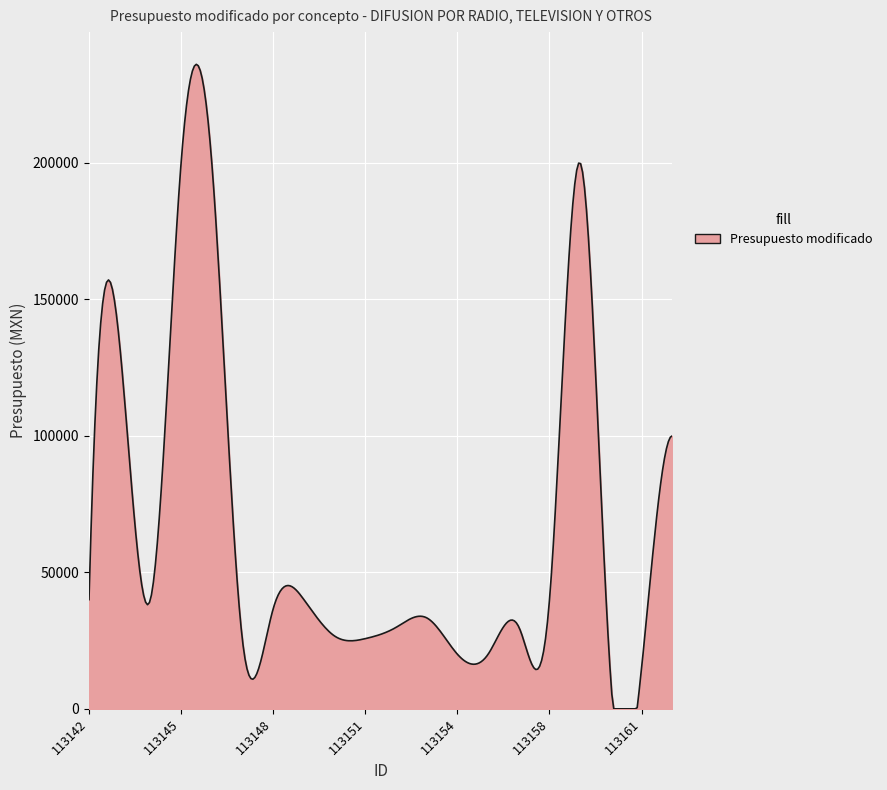

How many distinct data groups are displayed?

1